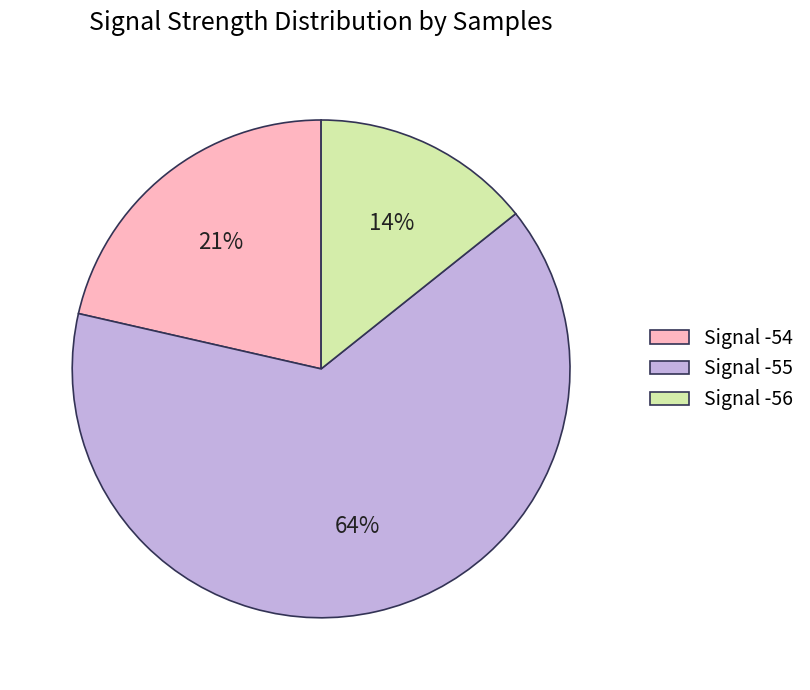

To the nearest percent, what percentage of the pie is Signal -54?

21%